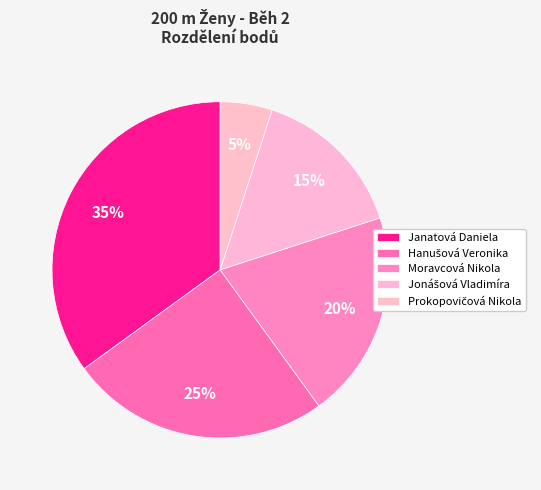

Is there any slice that represents more than half of the pie?

No